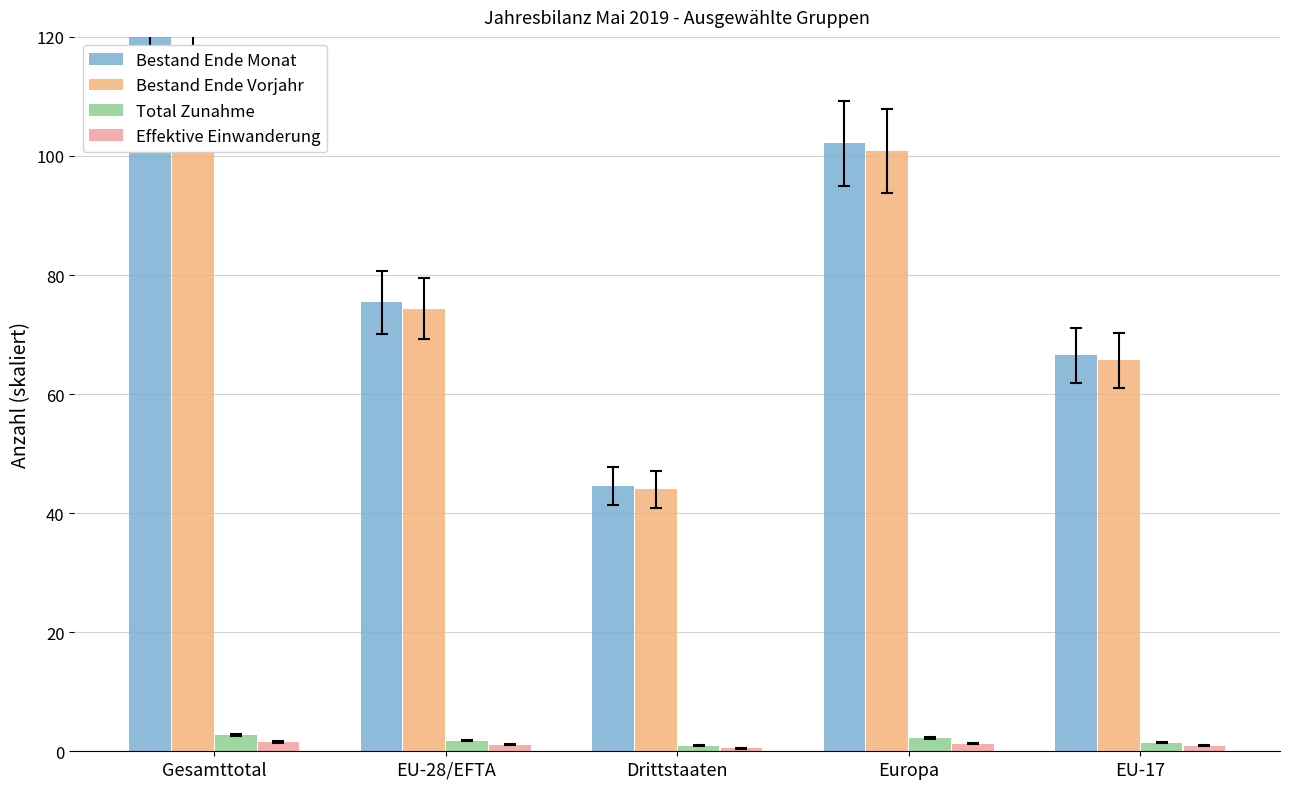

The value of Bestand Ende Monat at EU-28/EFTA is 75.4. True or false?

True